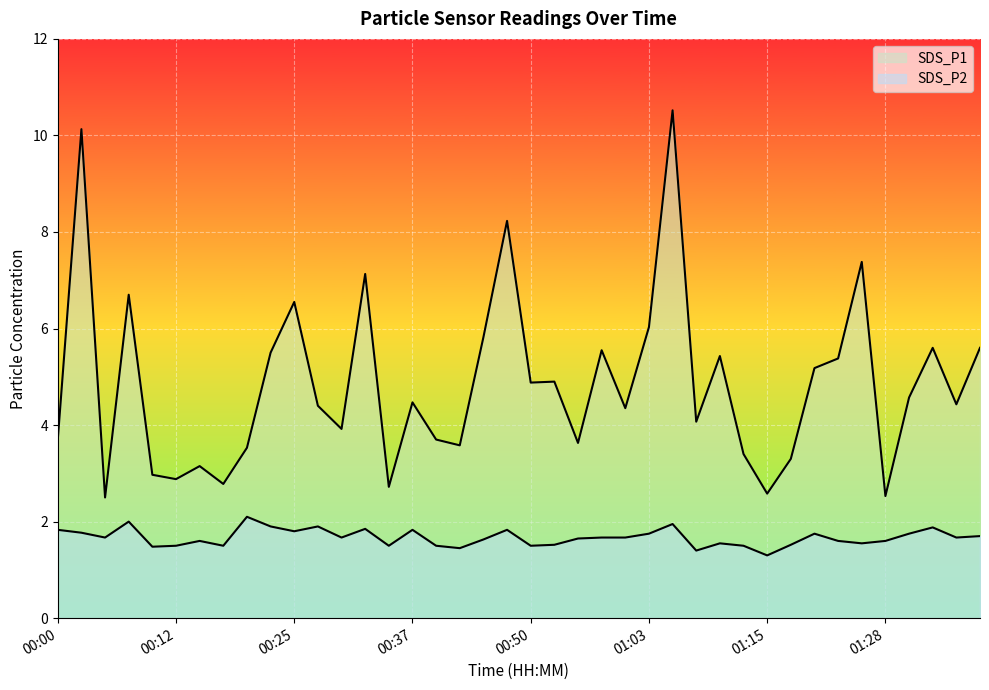

At 00:10, list the series in order from smallest to largest.

SDS_P2, SDS_P1